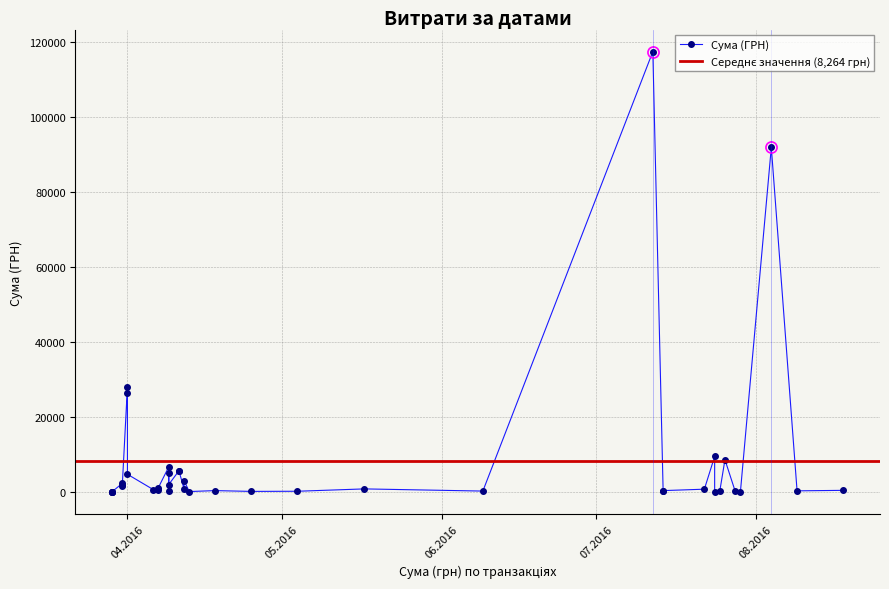

Is this an area chart (filled region under the line)?

No